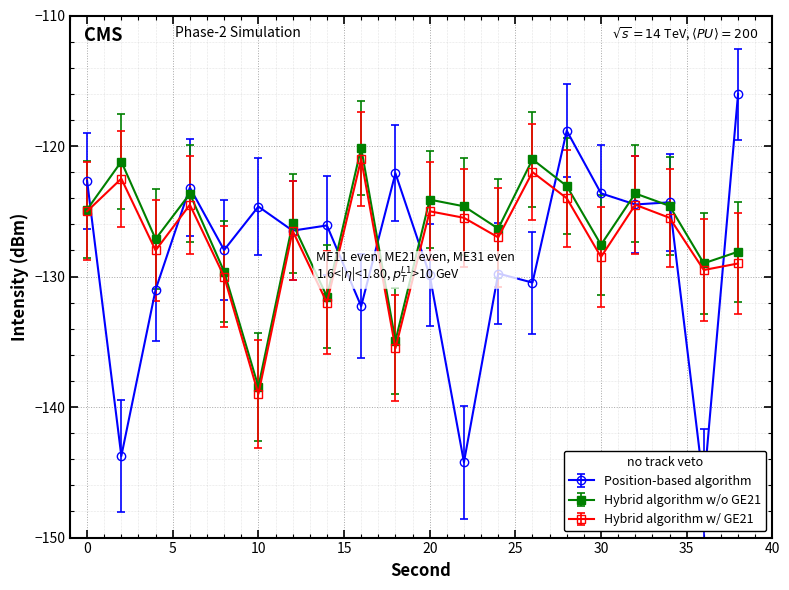

How many data points in Hybrid algorithm w/o GE21 are above -124?

6